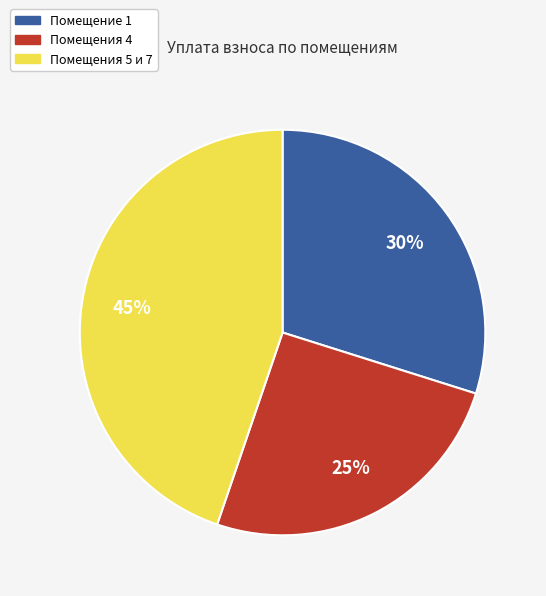

Count the number of slices in the pie.

3